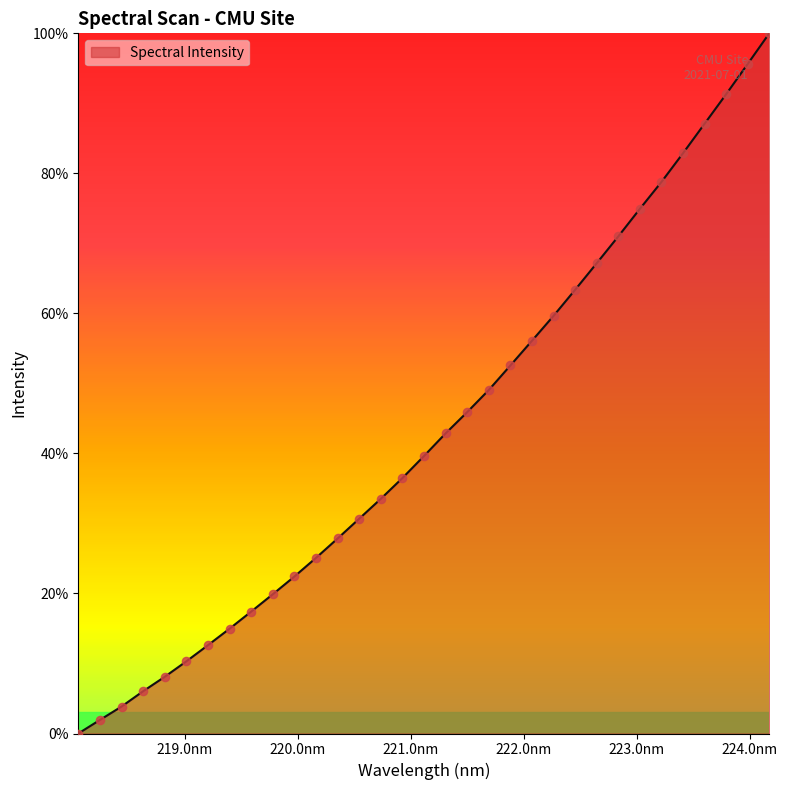

What is the greatest value displayed?

100.0